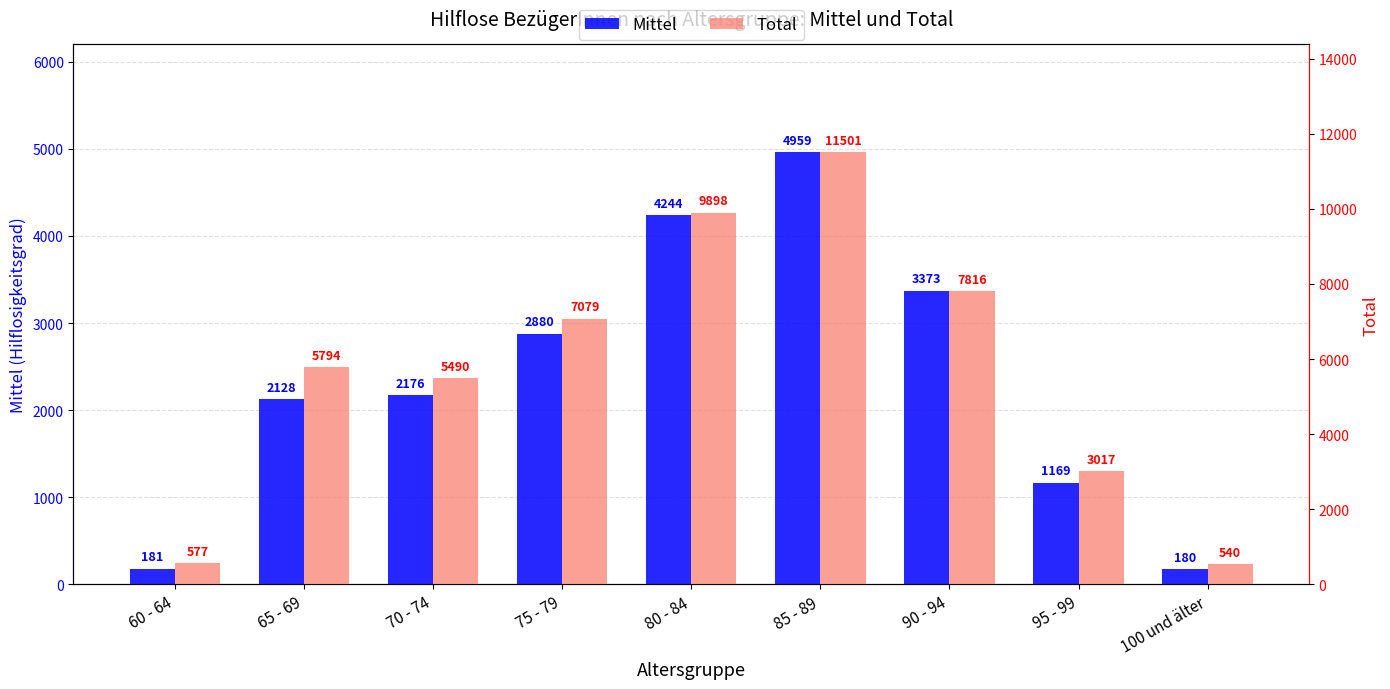

What is the average value of the Total series?

5746